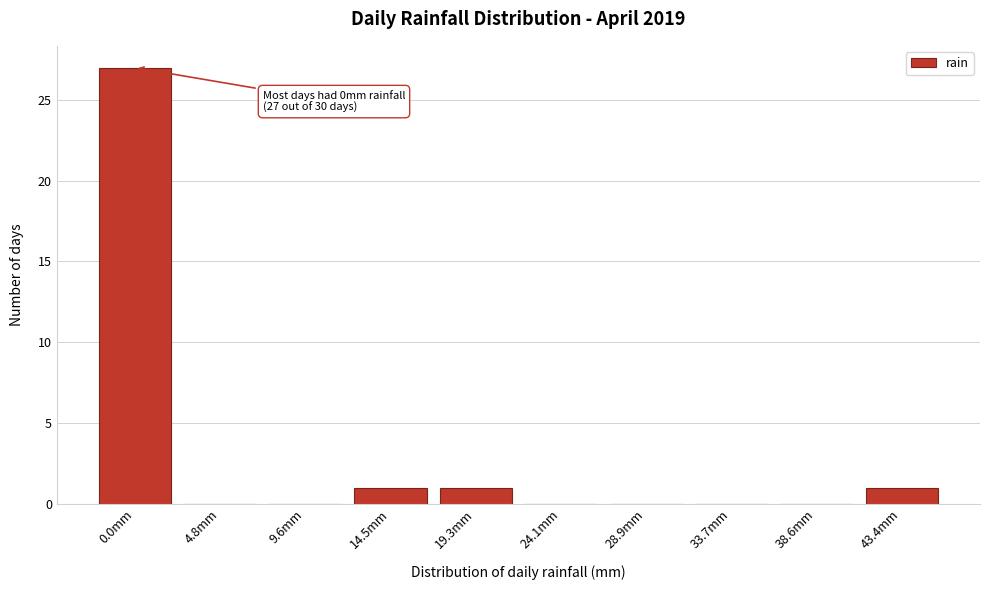

Reading left to right, transcribe all the data shown in this chart.

0.0mm=27	4.8mm=0	9.6mm=0	14.5mm=1	19.3mm=1	24.1mm=0	28.9mm=0	33.7mm=0	38.6mm=0	43.4mm=1